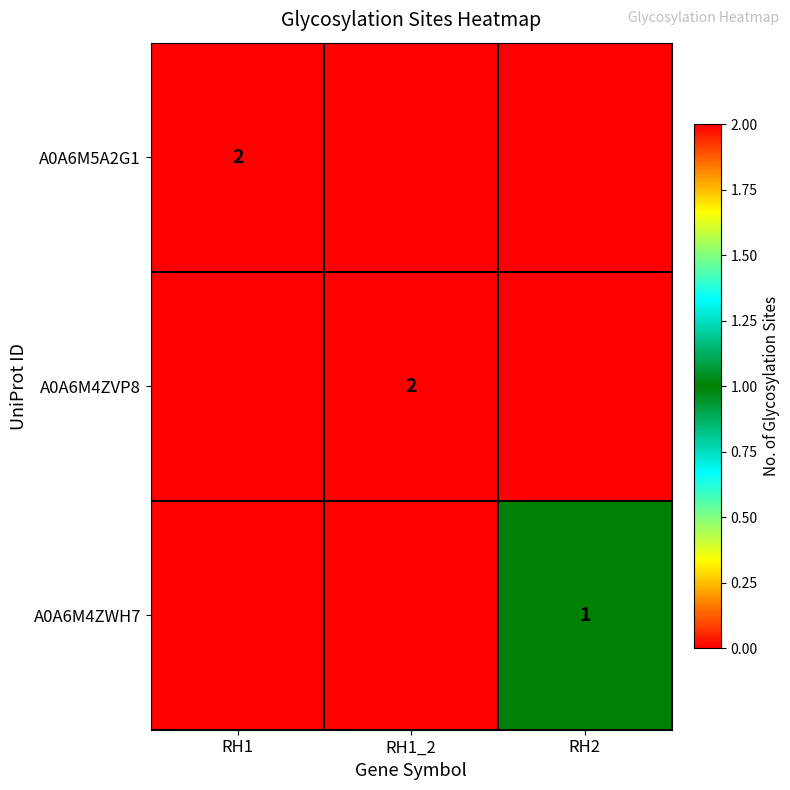

At which category is the sum across all series the highest?

RH1